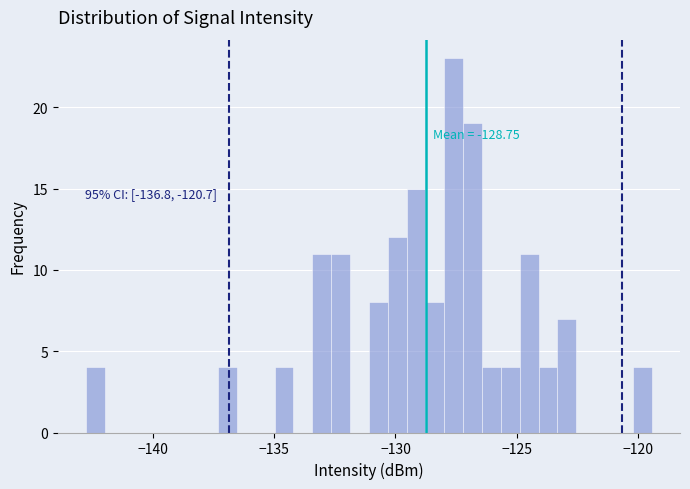

Read against the x-axis, roughly where is the centre of the tallest bar?

-127.5